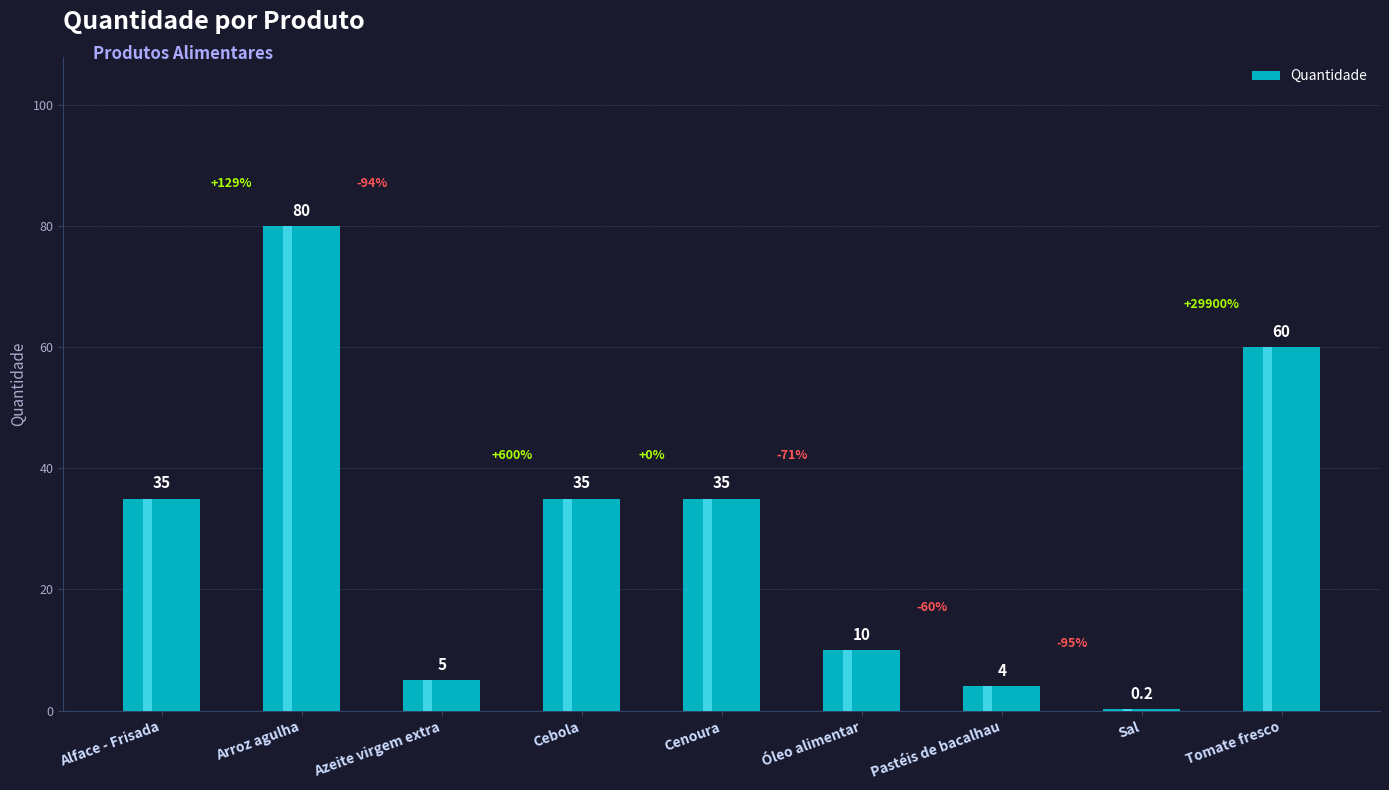

Rank the categories by value from highest to lowest.

Arroz agulha, Tomate fresco, Alface - Frisada, Cebola, Cenoura, Óleo alimentar, Azeite virgem extra, Pastéis de bacalhau, Sal